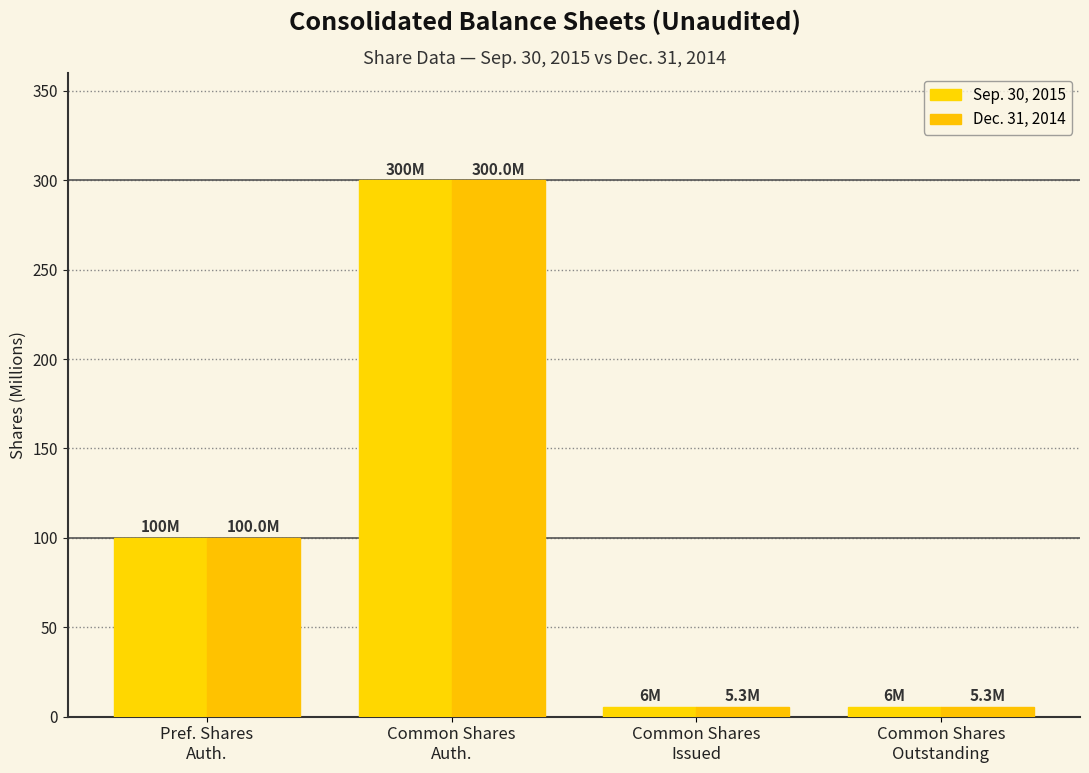

Is the value of Dec. 31, 2014 at Common Shares
Issued greater than the value of Sep. 30, 2015 at Pref. Shares
Auth.?

No